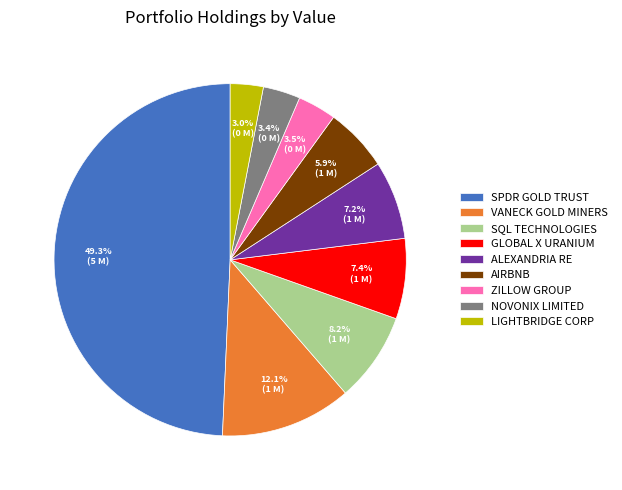

To the nearest percent, what is the average slice percentage?

11%